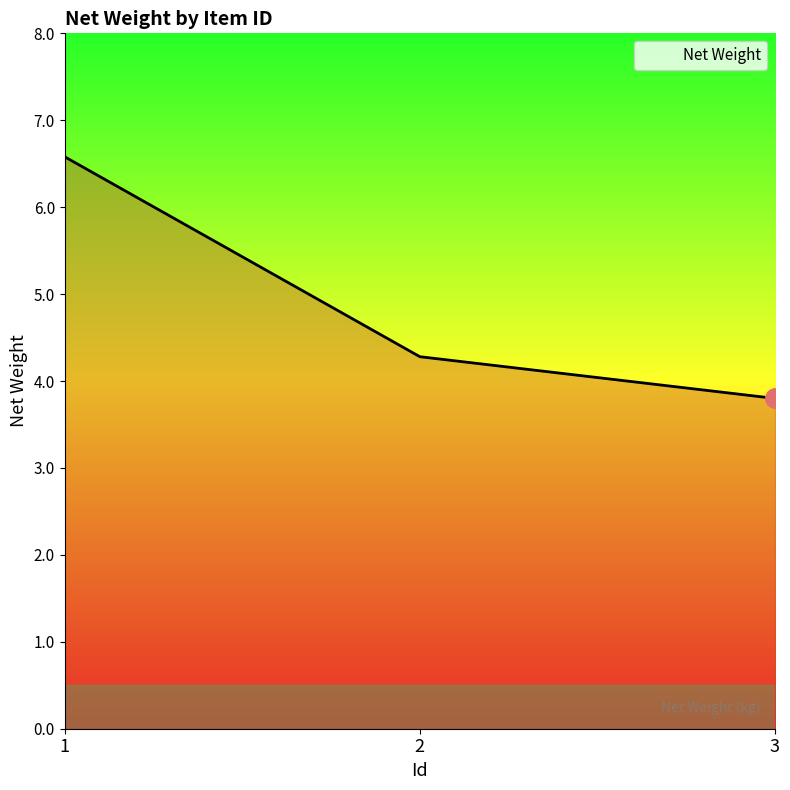

At which label does the data first exceed 4?

1